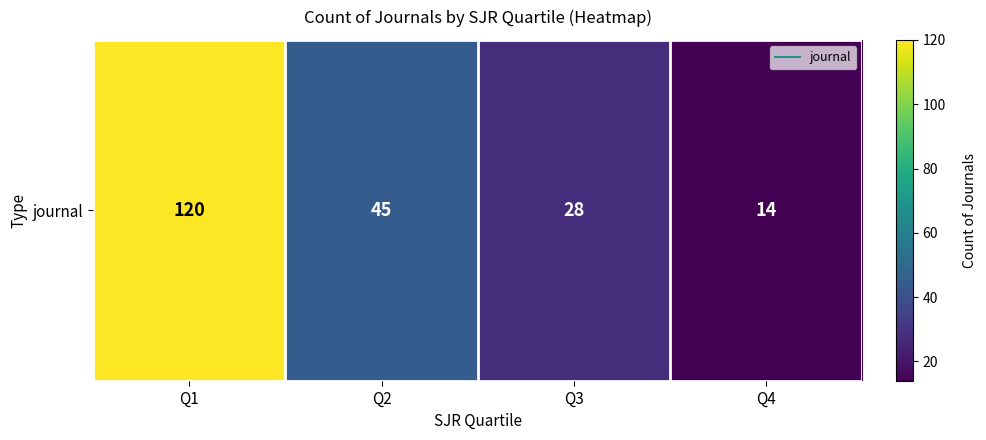

What is the difference between the maximum and second lowest values?

92